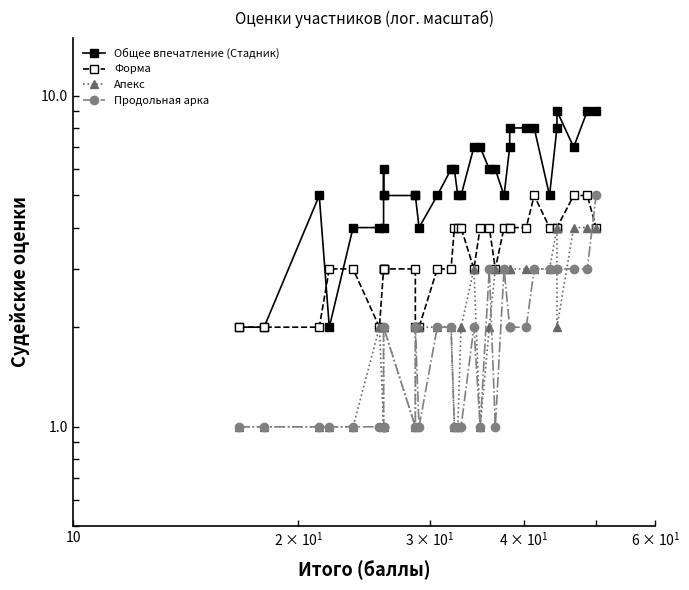

What is the highest value of the Продольная арка series?

5